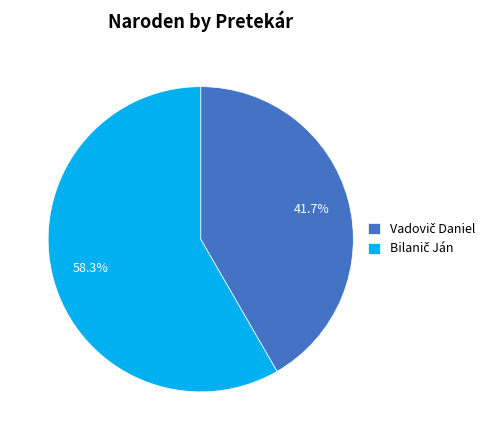

How many segments does this pie chart have?

2